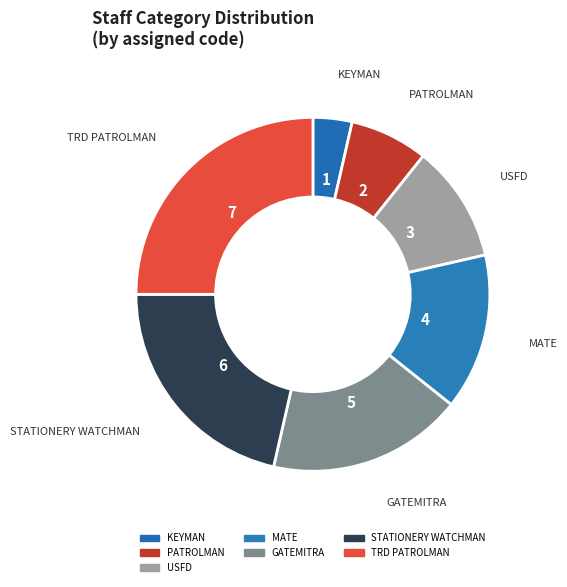

How many segments does this pie chart have?

7